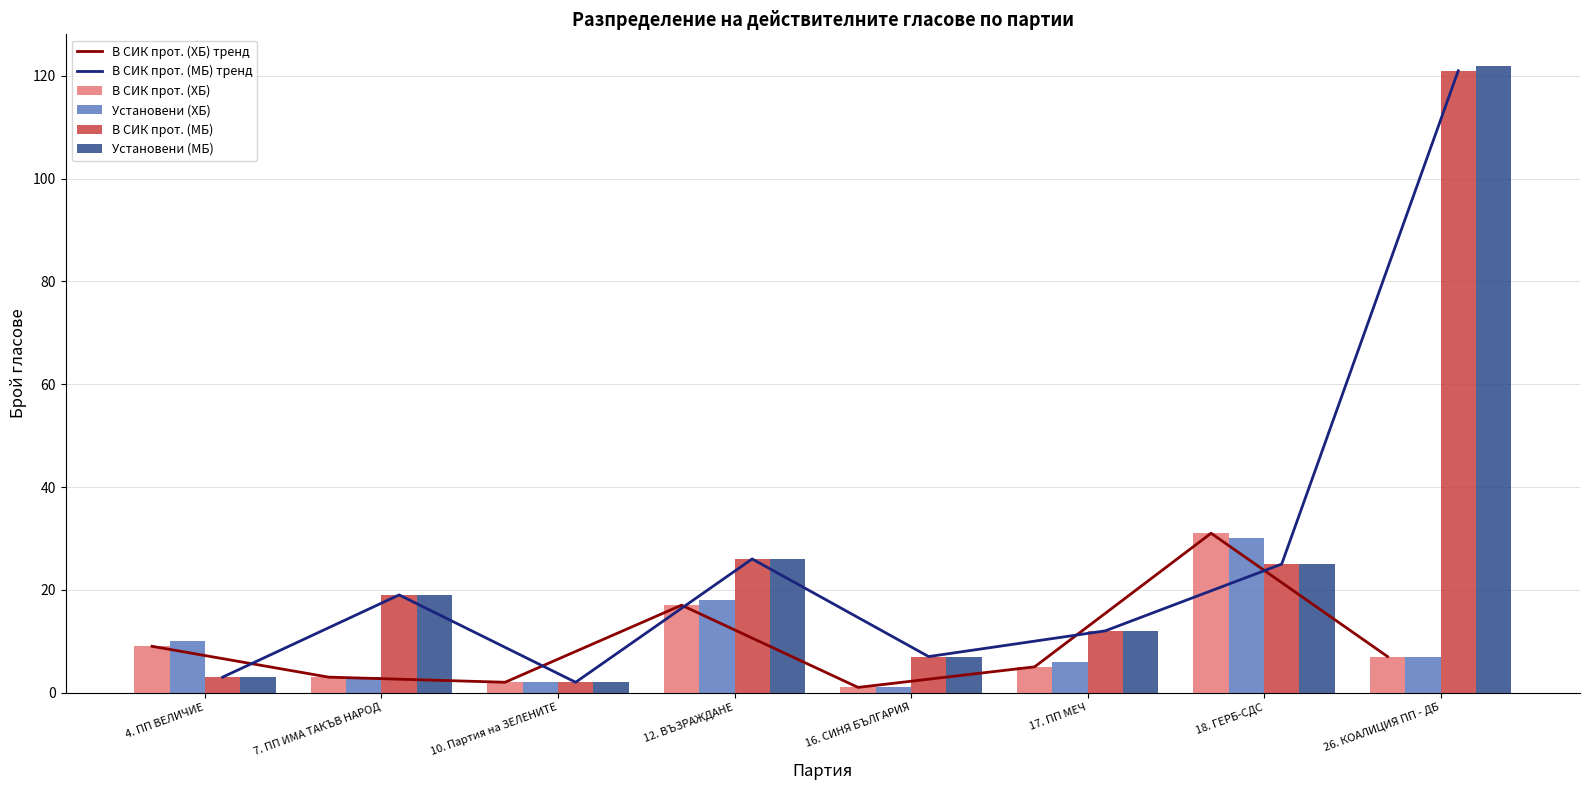

Which series has the largest range (max minus min)?

Установени (МБ)